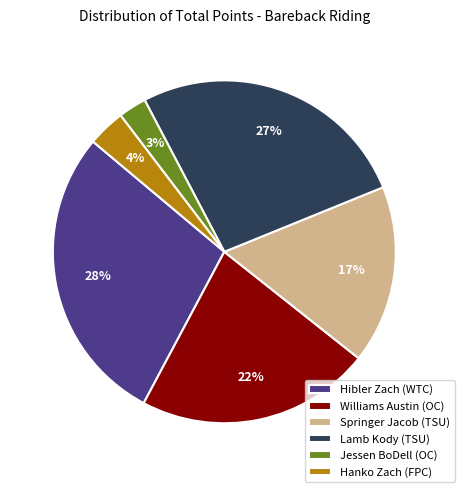

Is Williams Austin (OC) the majority of the pie?

No